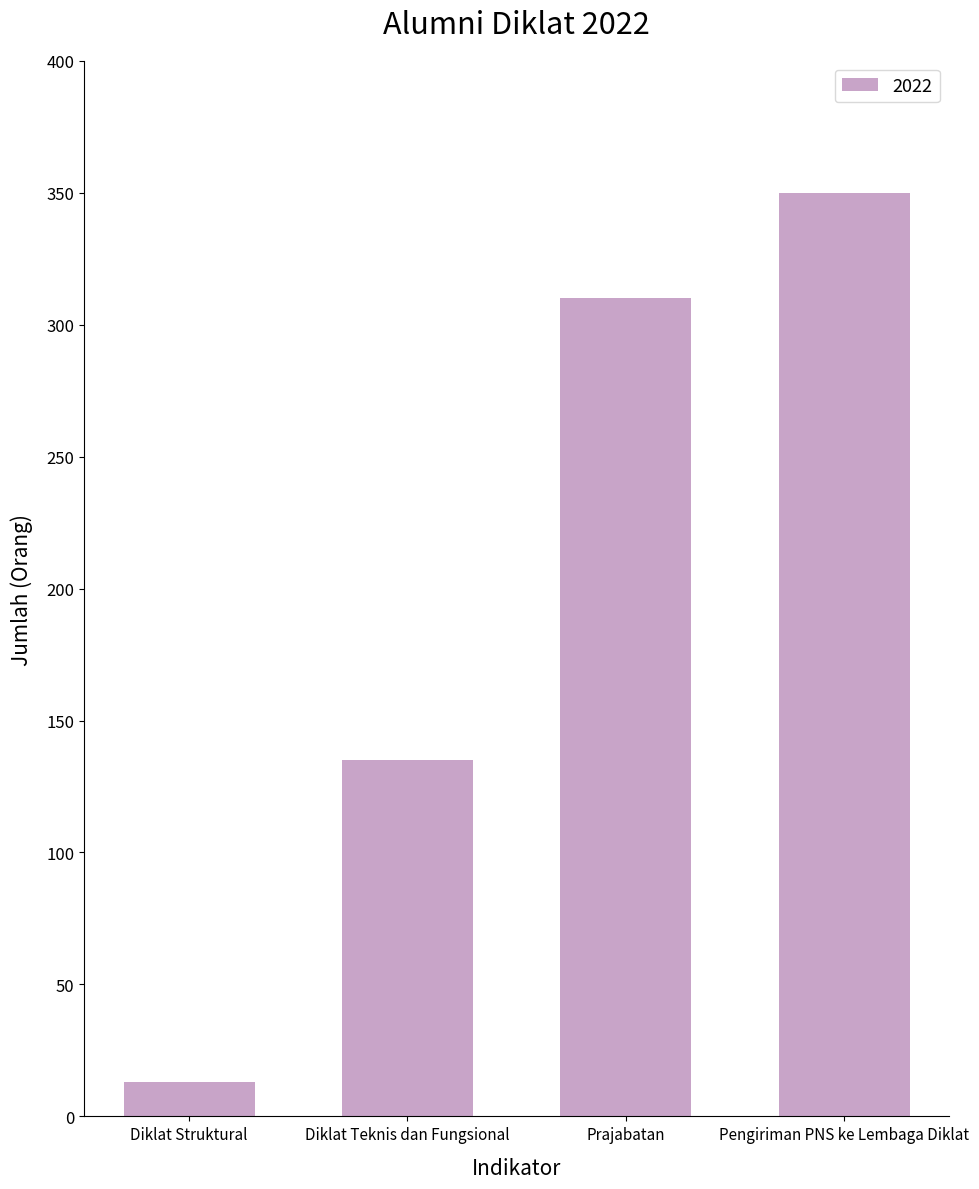

The value at Diklat Struktural is 13. True or false?

True